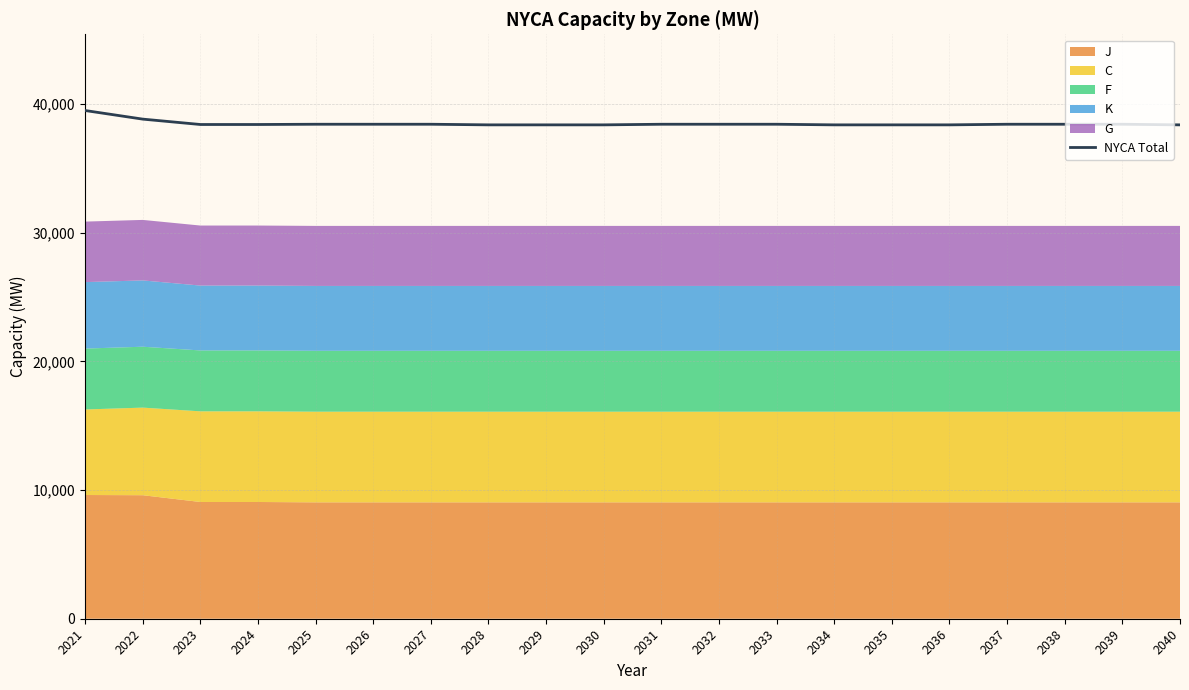

What is the value of the 20th point from the left?

38393